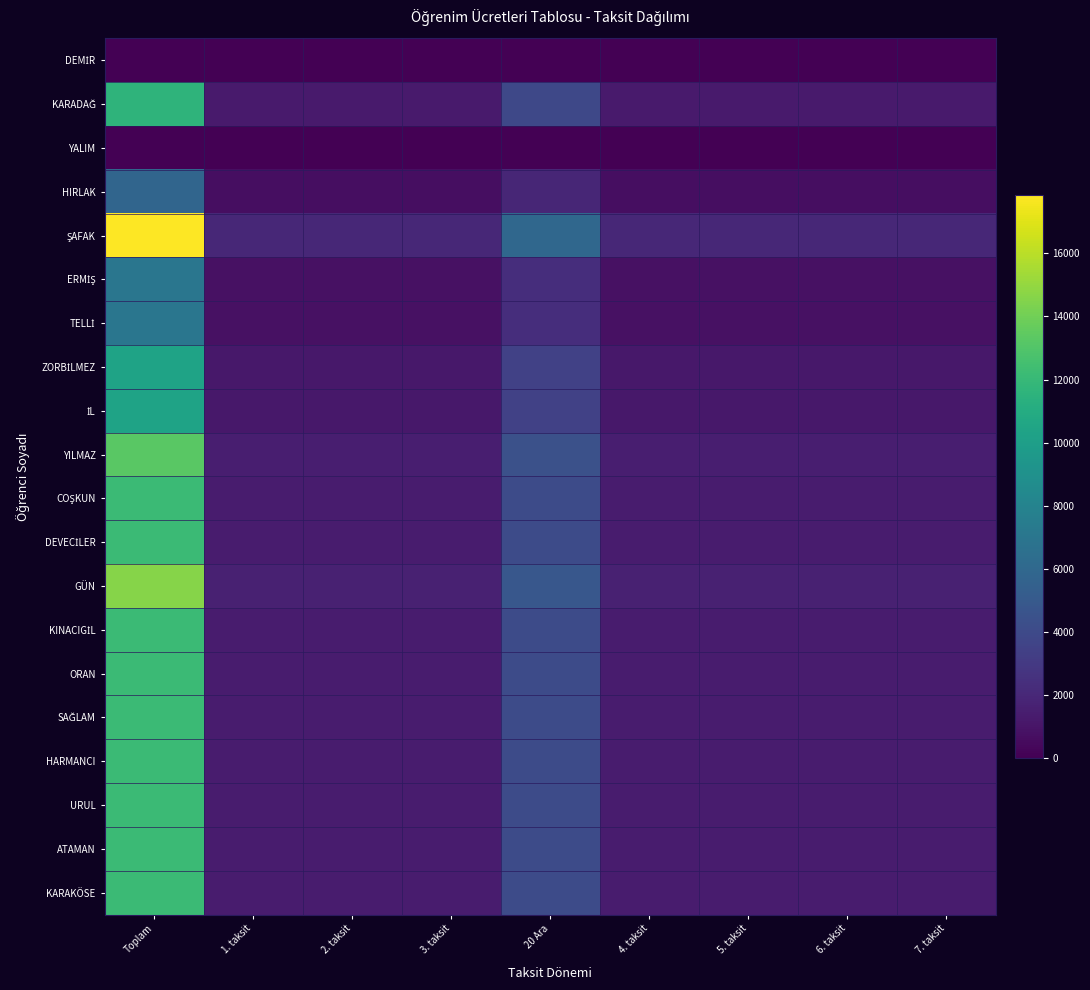

What is the total value across all series at 4. taksit?

23046.3